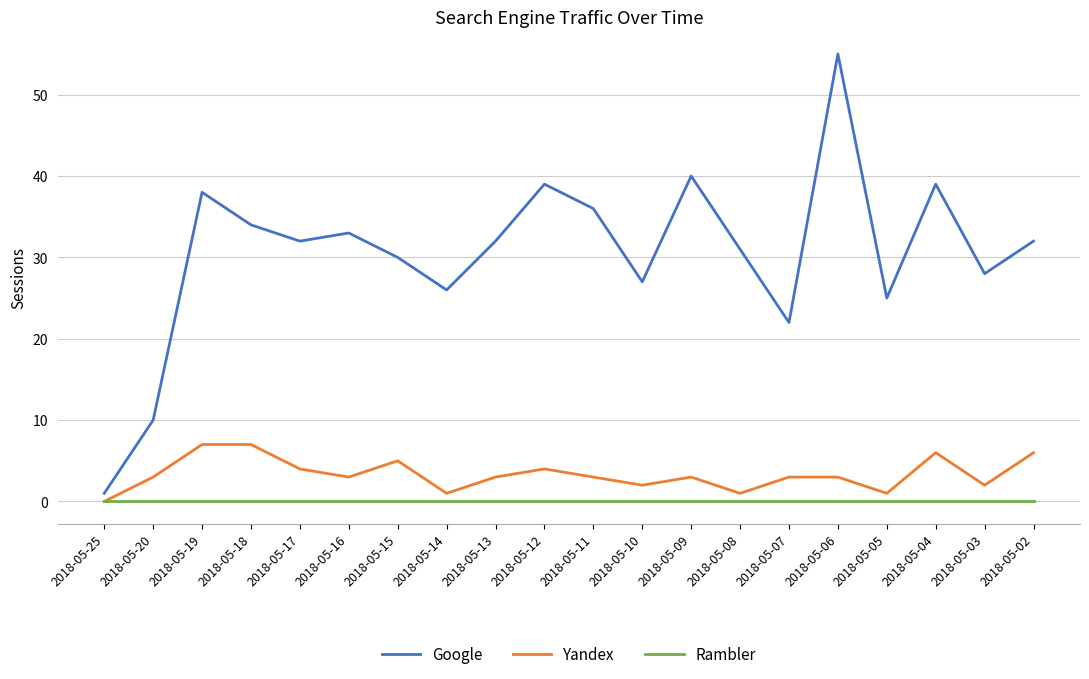

Reading left to right, transcribe all the data shown in this chart.

Google: 1	10	38	34	32	33	30	26	32	39	36	27	40	31	22	55	25	39	28	32
Yandex: 0	3	7	7	4	3	5	1	3	4	3	2	3	1	3	3	1	6	2	6
Rambler: 0	0	0	0	0	0	0	0	0	0	0	0	0	0	0	0	0	0	0	0